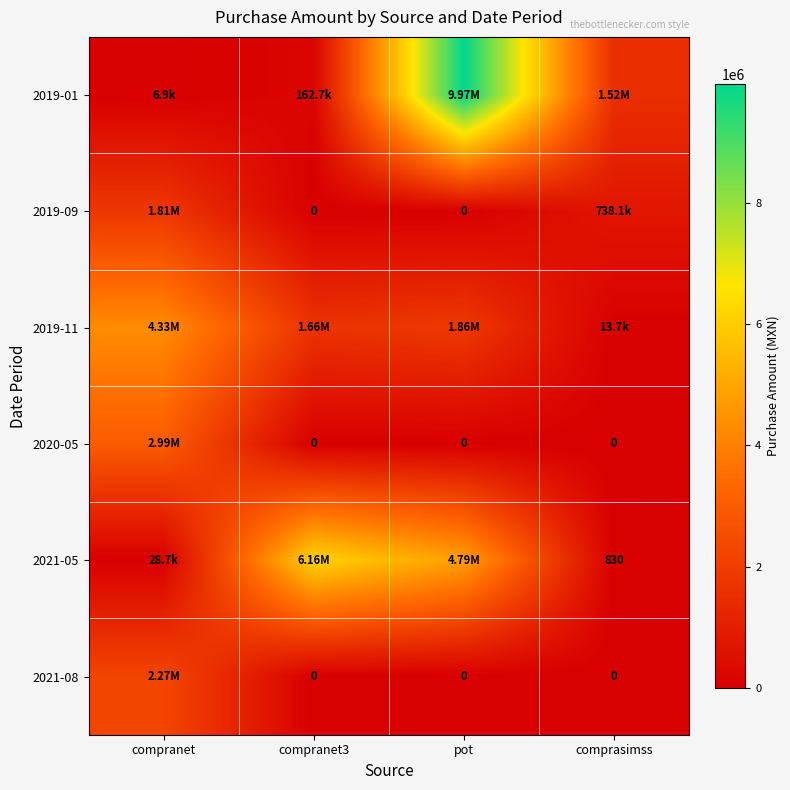

Is the value of 2021-05 at comprasimss greater than the value of 2021-08 at compranet3?

Yes